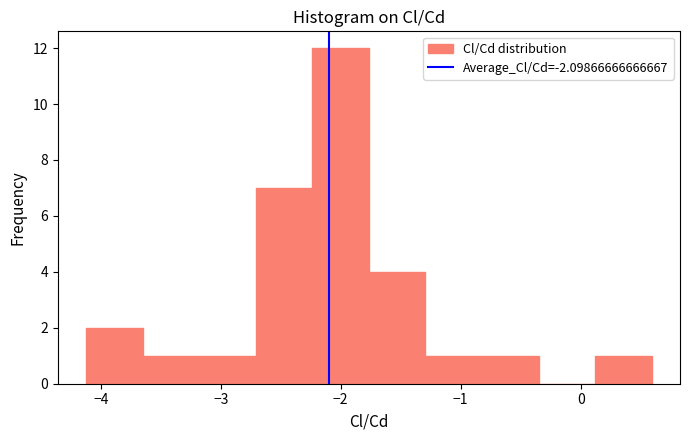

Reading left to right, list every bar in this chart as the range it spans on the x-axis followed by its height. Neither the bar edges nor the heights are printed on the chart, so give them approximately, as read against the axes.

-4.1 to -3.7: 2
-3.7 to -3.2: 1
-3.2 to -2.7: 1
-2.7 to -2.2: 7
-2.2 to -1.8: 12
-1.8 to -1.3: 4
-1.3 to -0.8: 1
-0.8 to -0.4: 1
-0.4 to 0.1: 0
0.1 to 0.6: 1